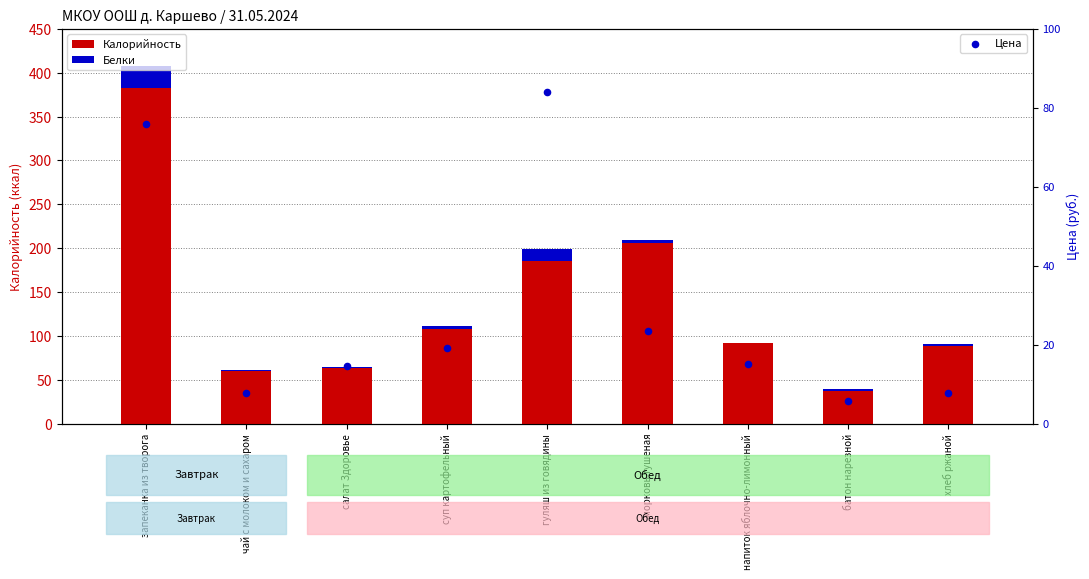

Which series reaches the minimum Y coordinate?

Белки